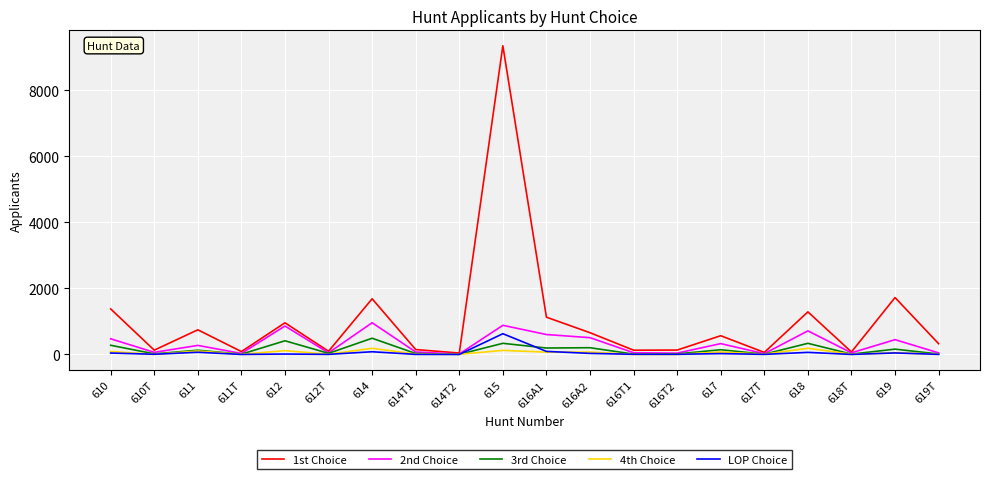

What is the maximum value shown in the chart?

9339